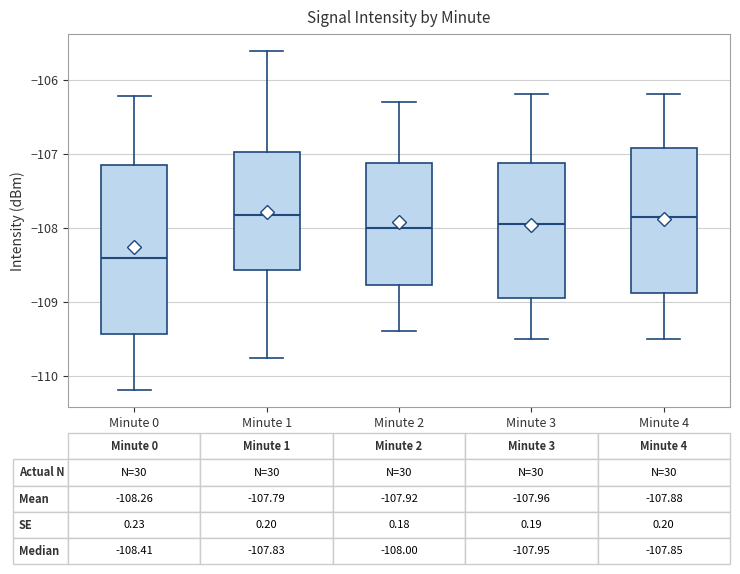

Comparing the boxes themselves (not the whiskers), which one is the tallest?

Minute 0